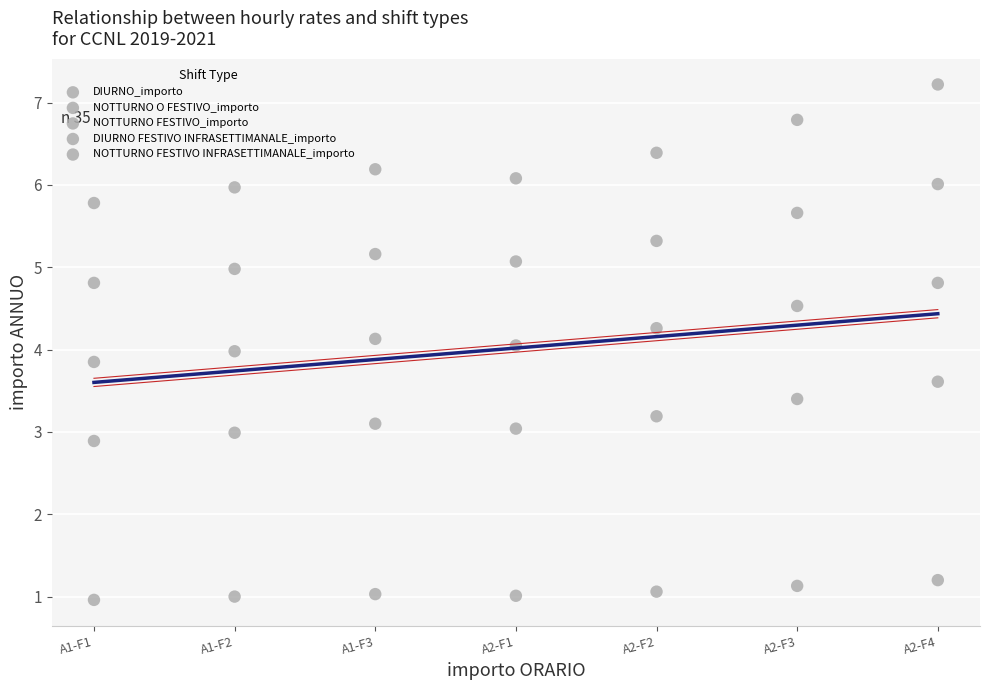

How many points are shown in the scatter plot?

35